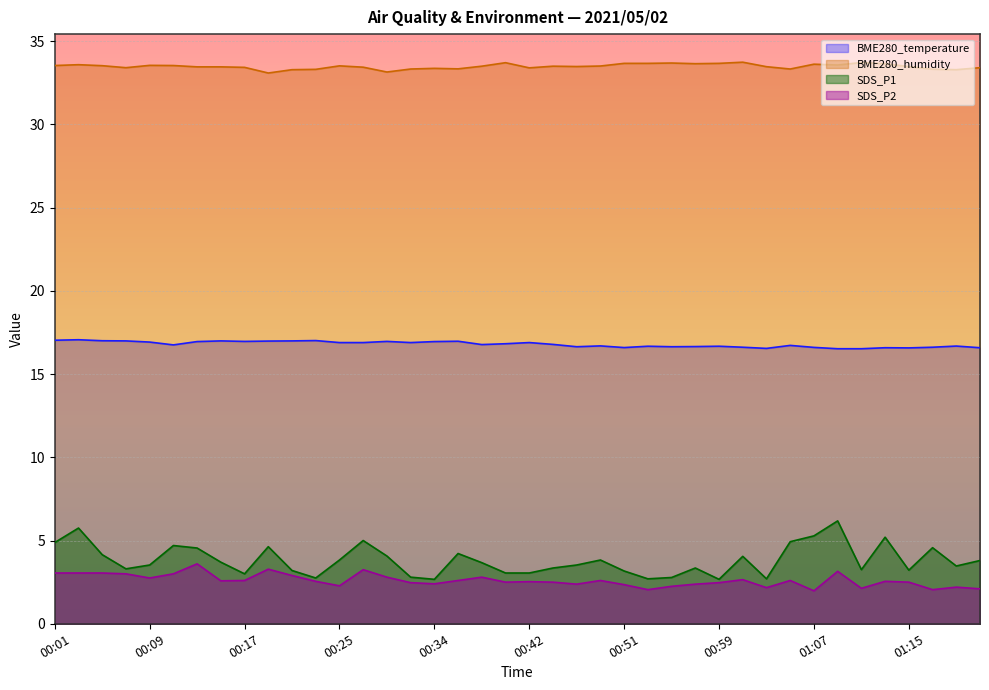

What is the label of the 8th point from the right?

01:07